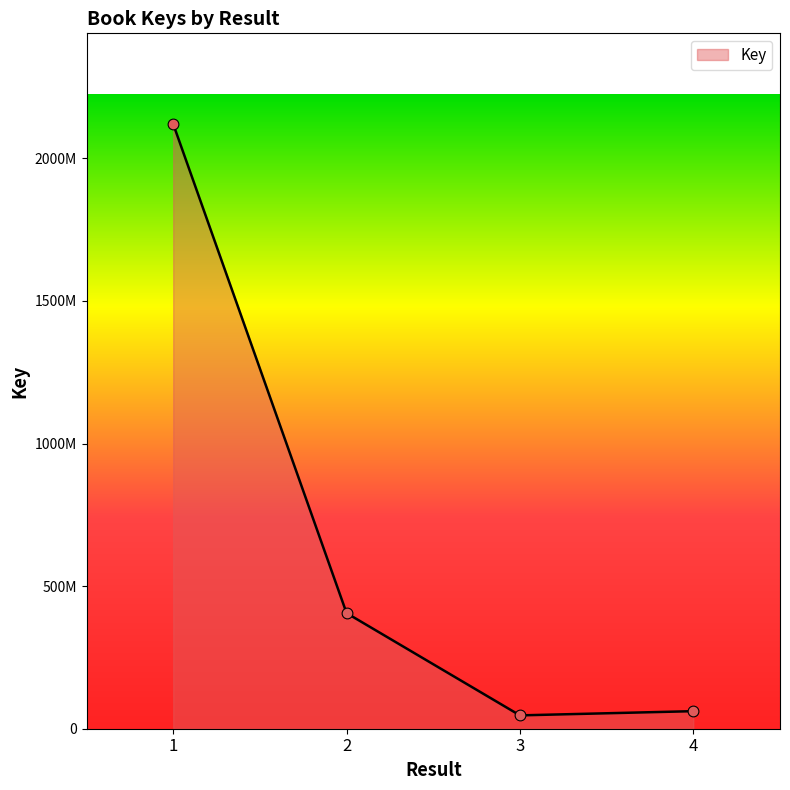

Does the chart have visible grid lines?

No